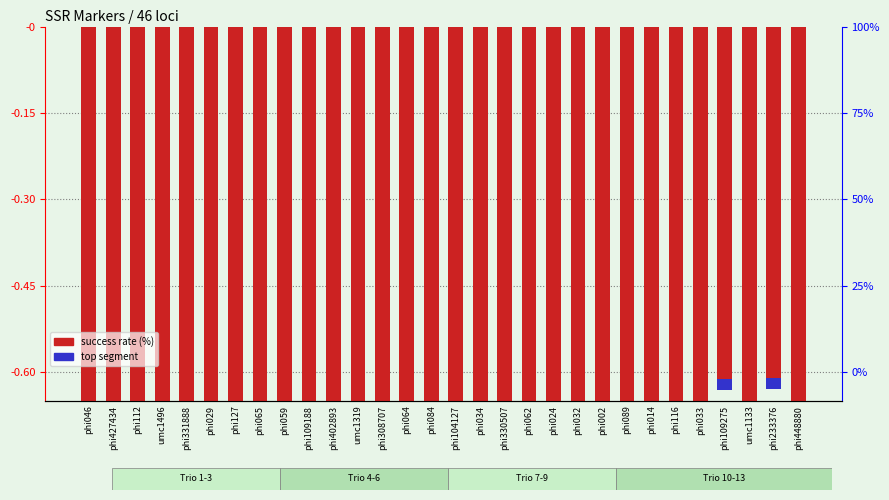

Rank the categories by value from lowest to highest.

umc1319, phi448880, phi089, phi002, phi065, phi062, phi014, phi116, phi033, phi331888, phi024, phi046, phi084, phi127, phi034, phi308707, phi109188, phi029, phi032, phi112, phi330507, phi064, phi104127, phi402893, phi427434, phi059, umc1496, umc1133, phi109275, phi233376